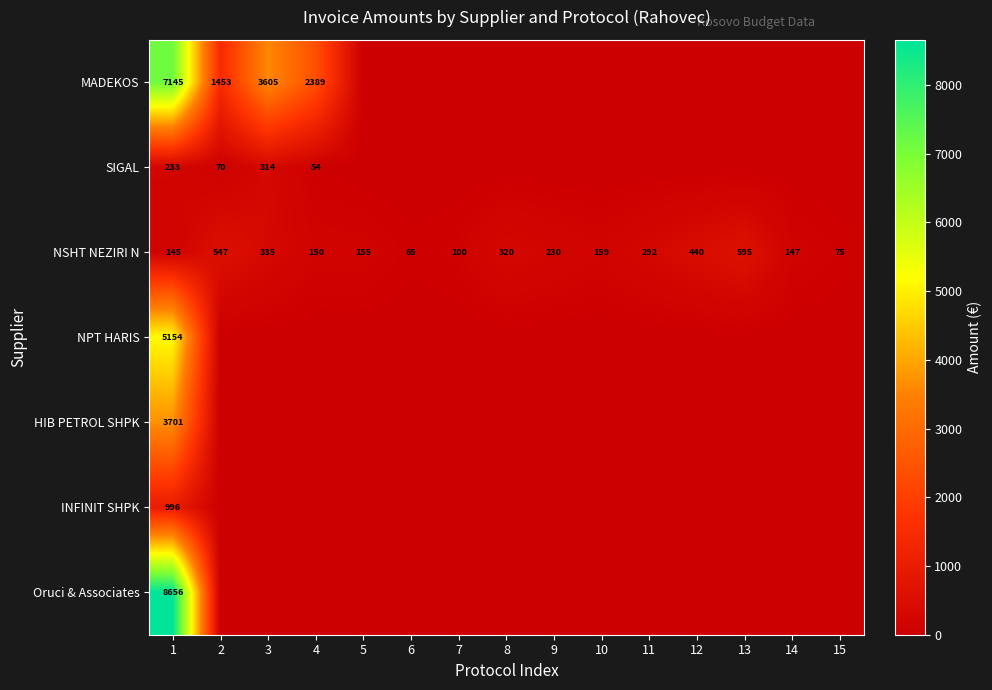

What is the minimum value for NSHT NEZIRI N?

65